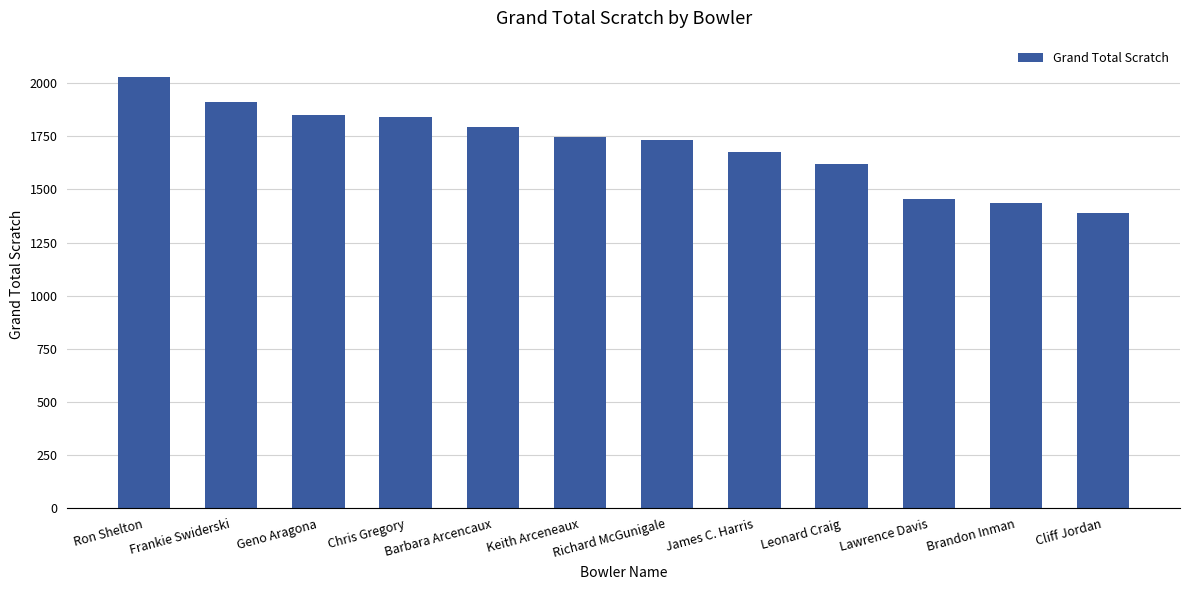

What is the label of the 8th bar from the right?

Barbara Arcencaux